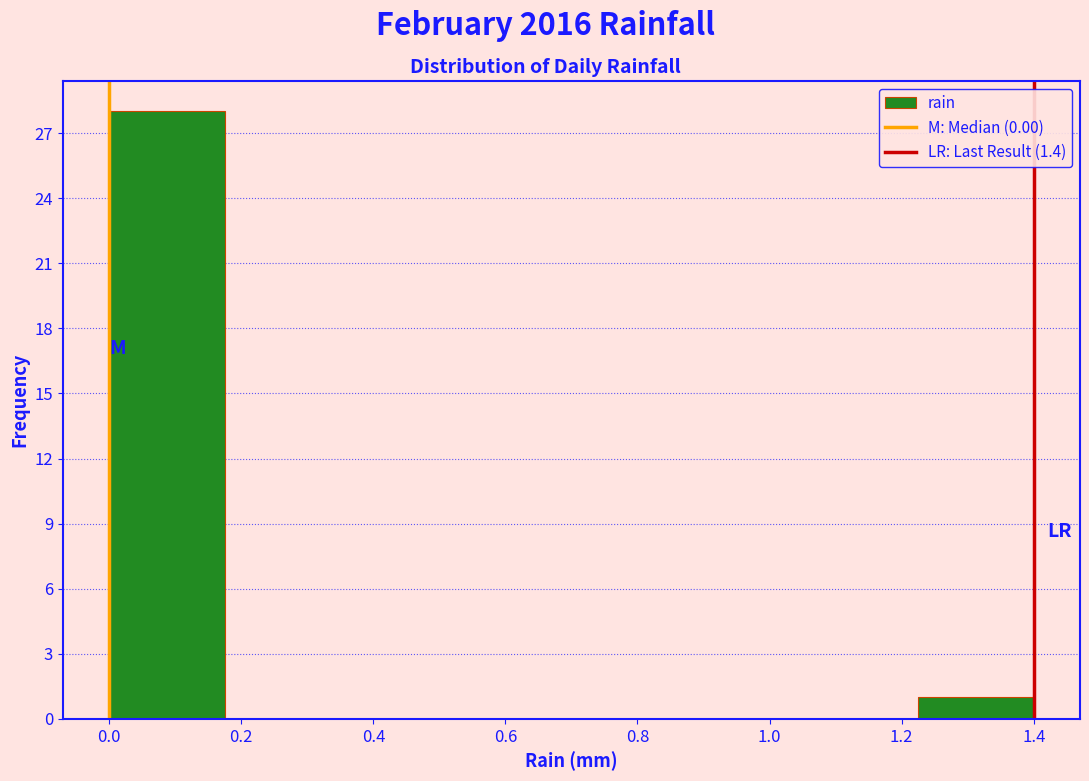

How tall is the bar that spans 0.000 to 0.175 on the x-axis? Neither the bar edges nor the heights are printed on the chart, so give them approximately, as read against the axes.

28